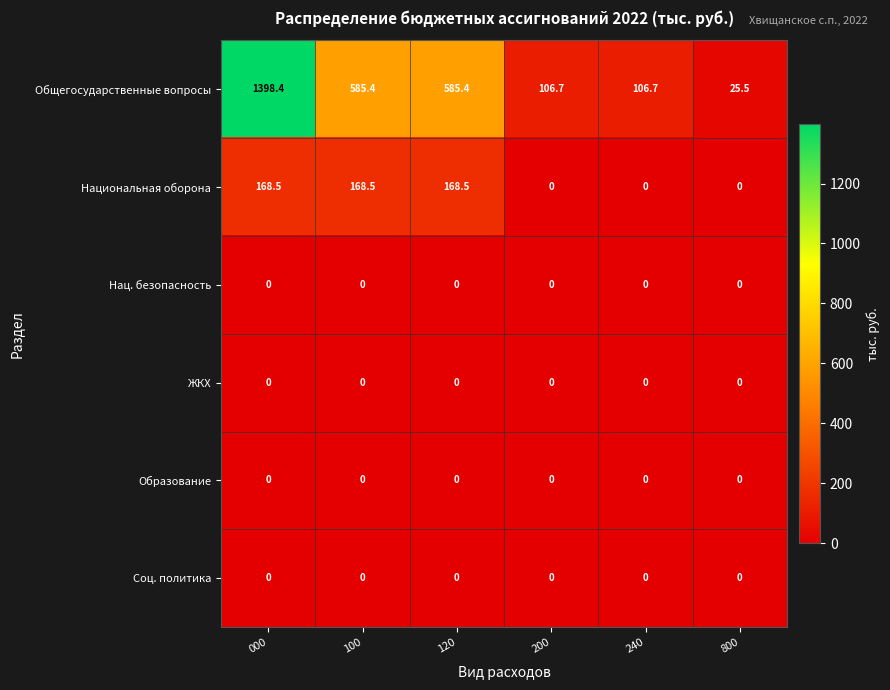

What is the greatest value displayed?

1398.4